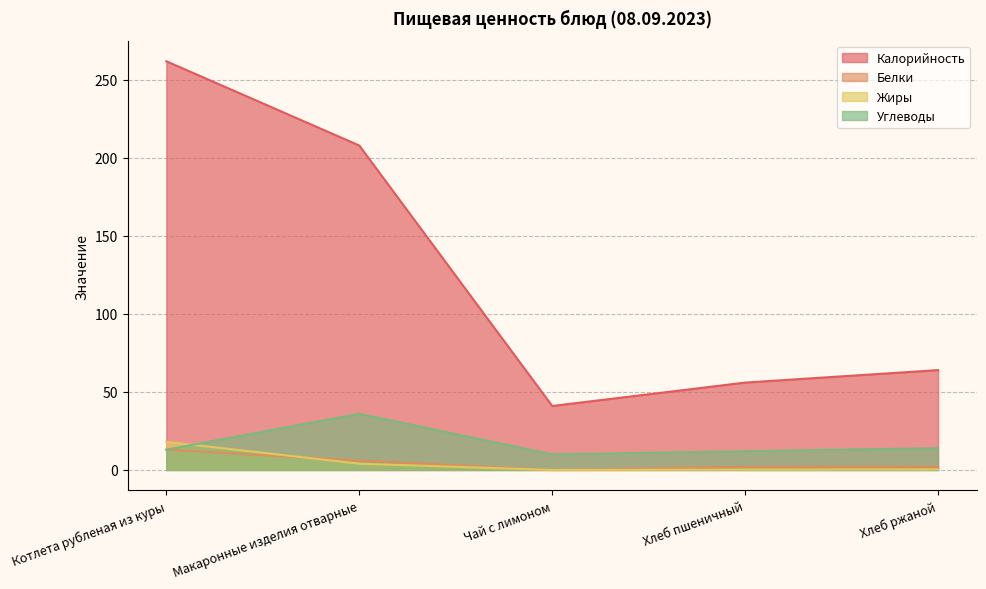

Read the Калорийность value at Чай с лимоном.

41.0